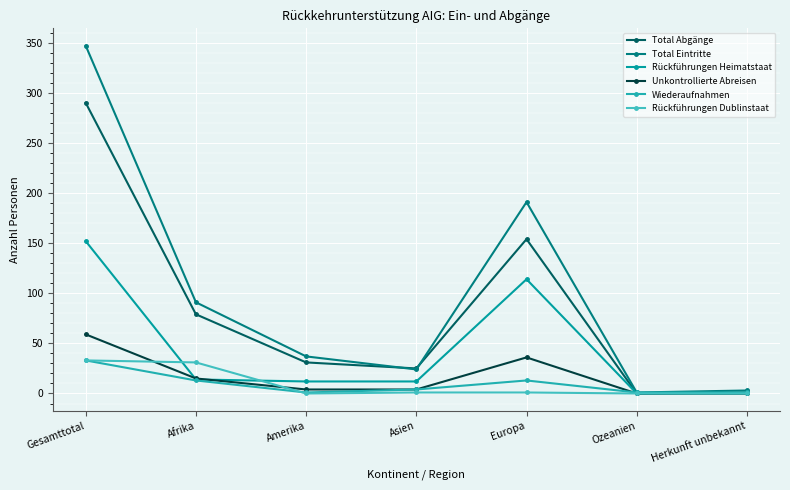

Count the number of categories in the chart.

7